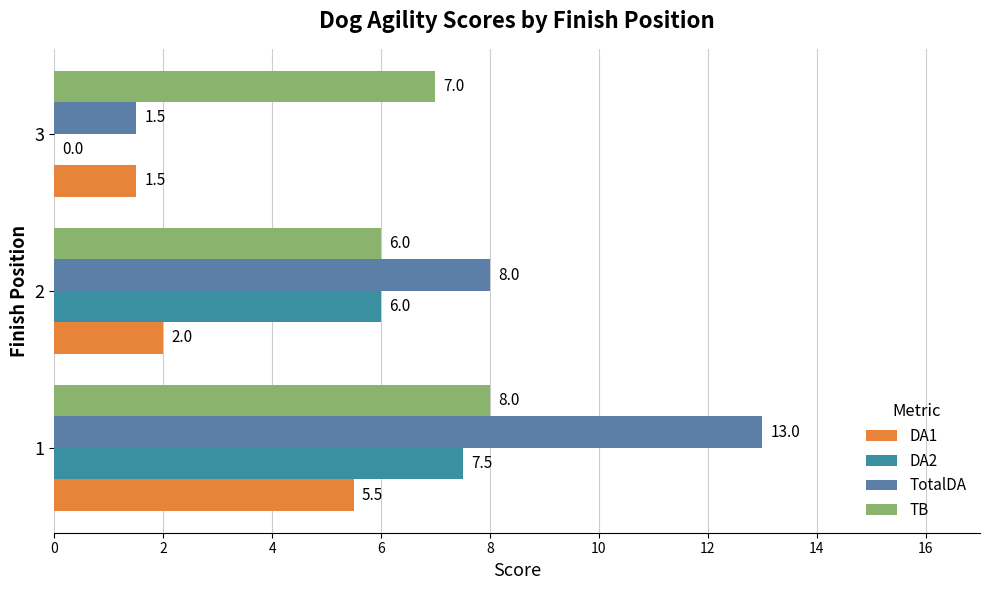

What is the value of the TotalDA bar at the 1st from the left?

13.0